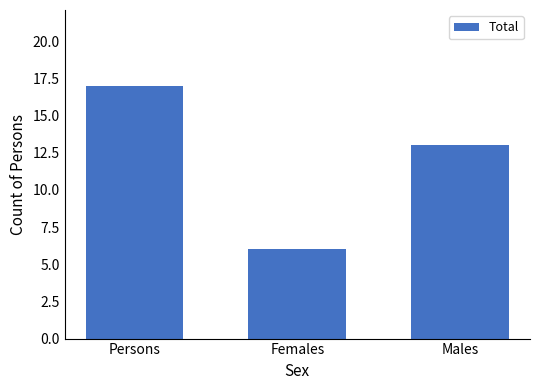

Is it true that the value at Males is 4?

False